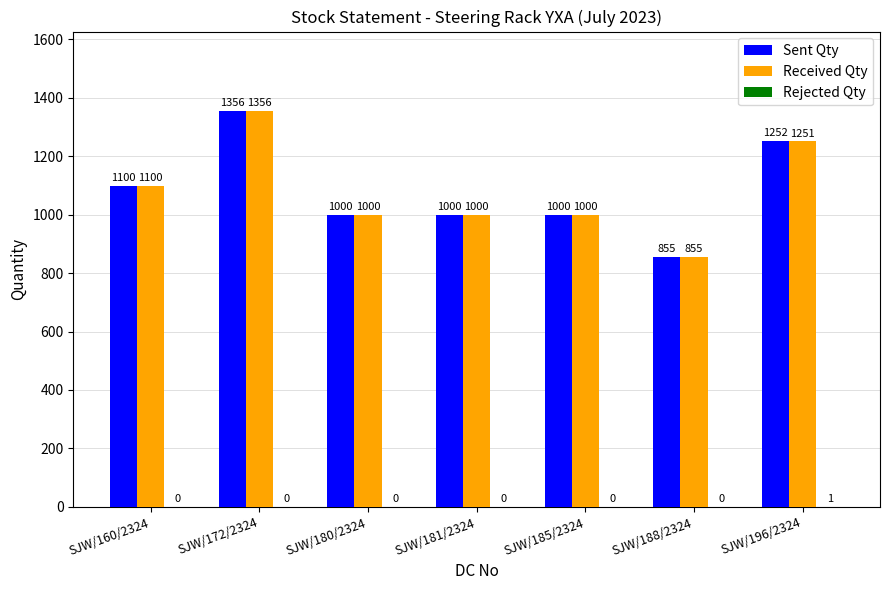

What is the sum of the Received Qty values at SJW/181/2324 and SJW/196/2324?

2251